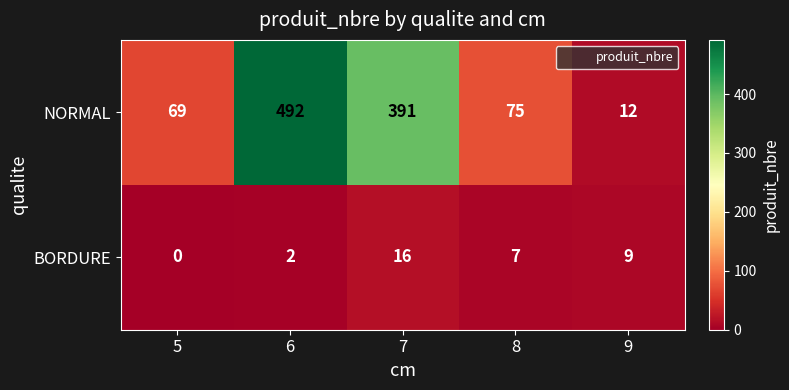

Is it true that NORMAL equals 20 at 9?

False